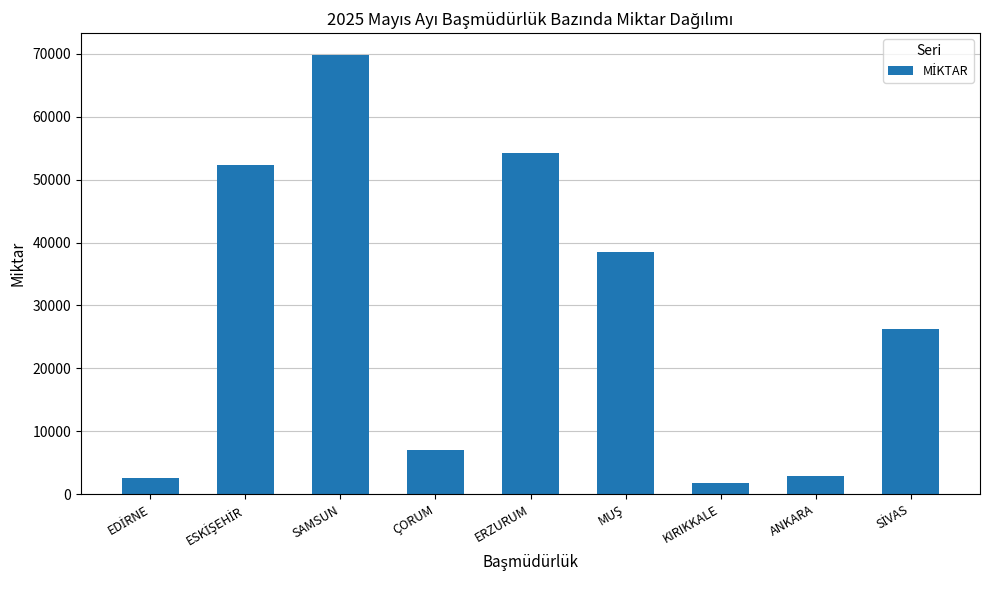

Is it true that the value at KIRIKKALE is 1710?

True